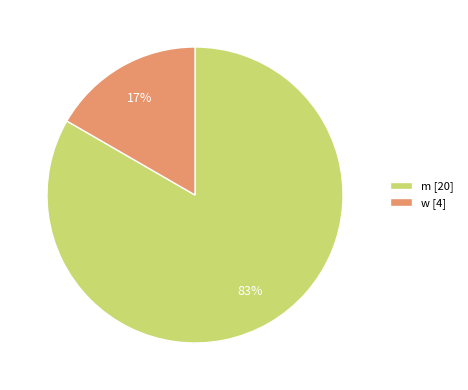

To the nearest percent, what is the combined percentage of w and m?

100%